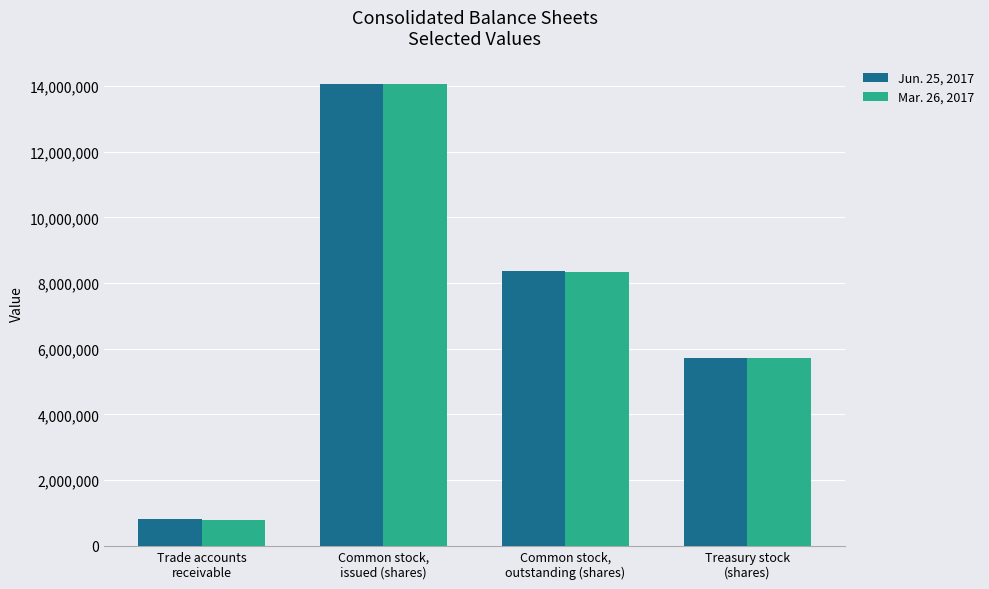

What is the label of the 1st bar from the right?

Treasury stock
(shares)